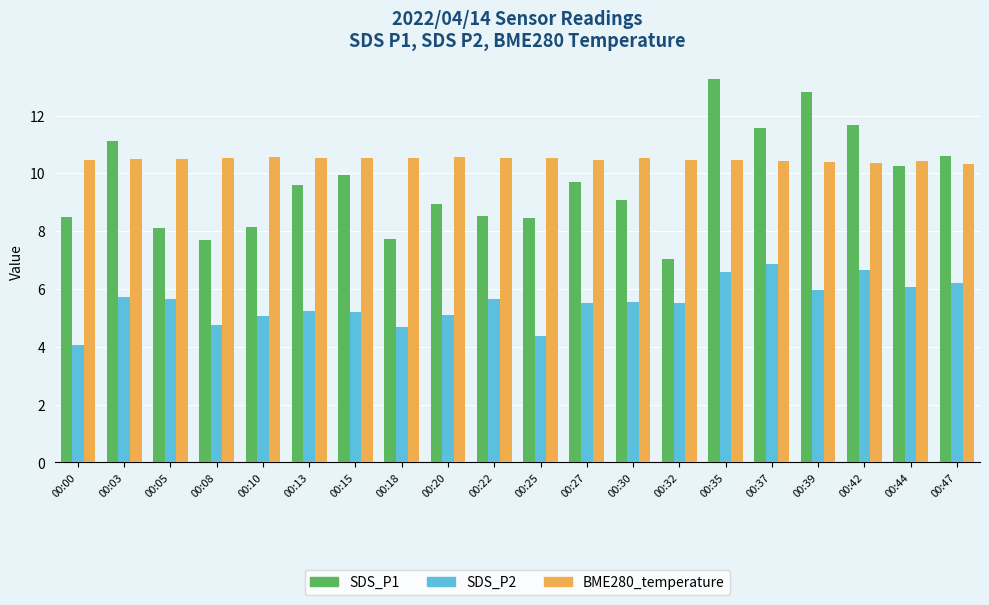

What is the sum of all SDS_P1 values?

192.7